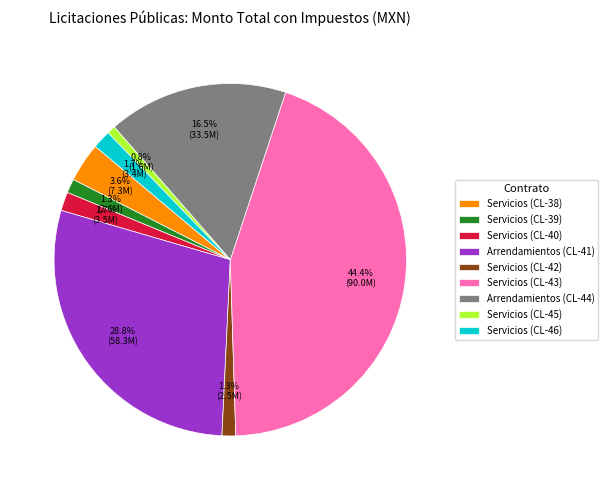

What is the largest slice in the pie chart?

Servicios (CL-43)